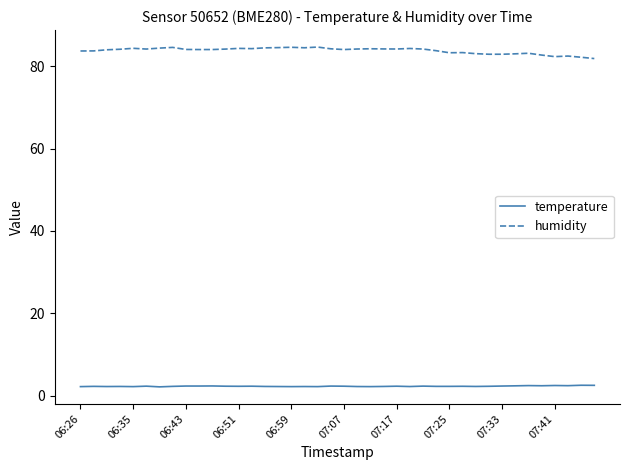

What is the difference between the maximum and minimum values in the humidity series?

2.8